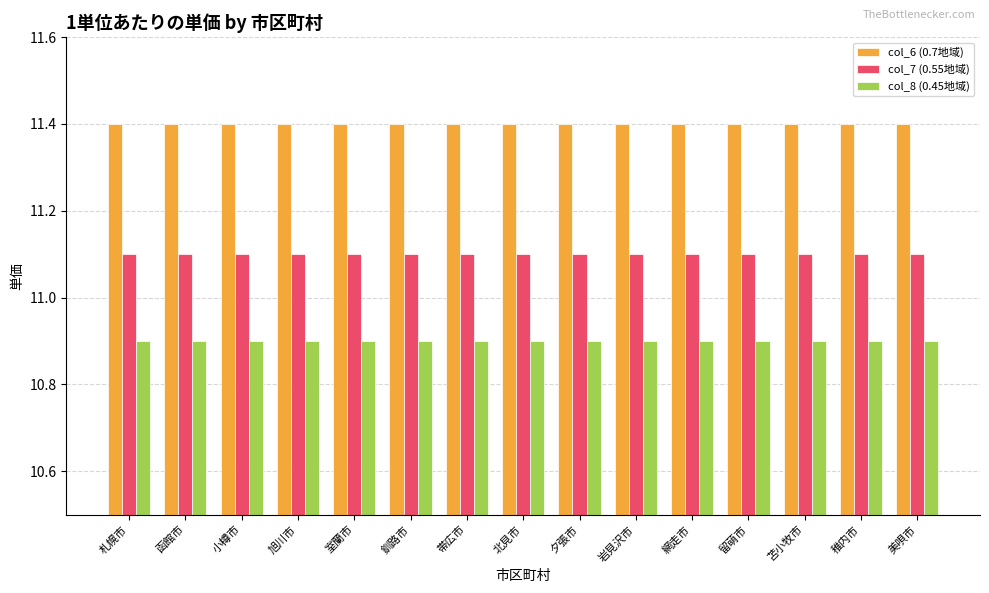

At 網走市, list the series in order from smallest to largest.

col_8 (0.45地域), col_7 (0.55地域), col_6 (0.7地域)